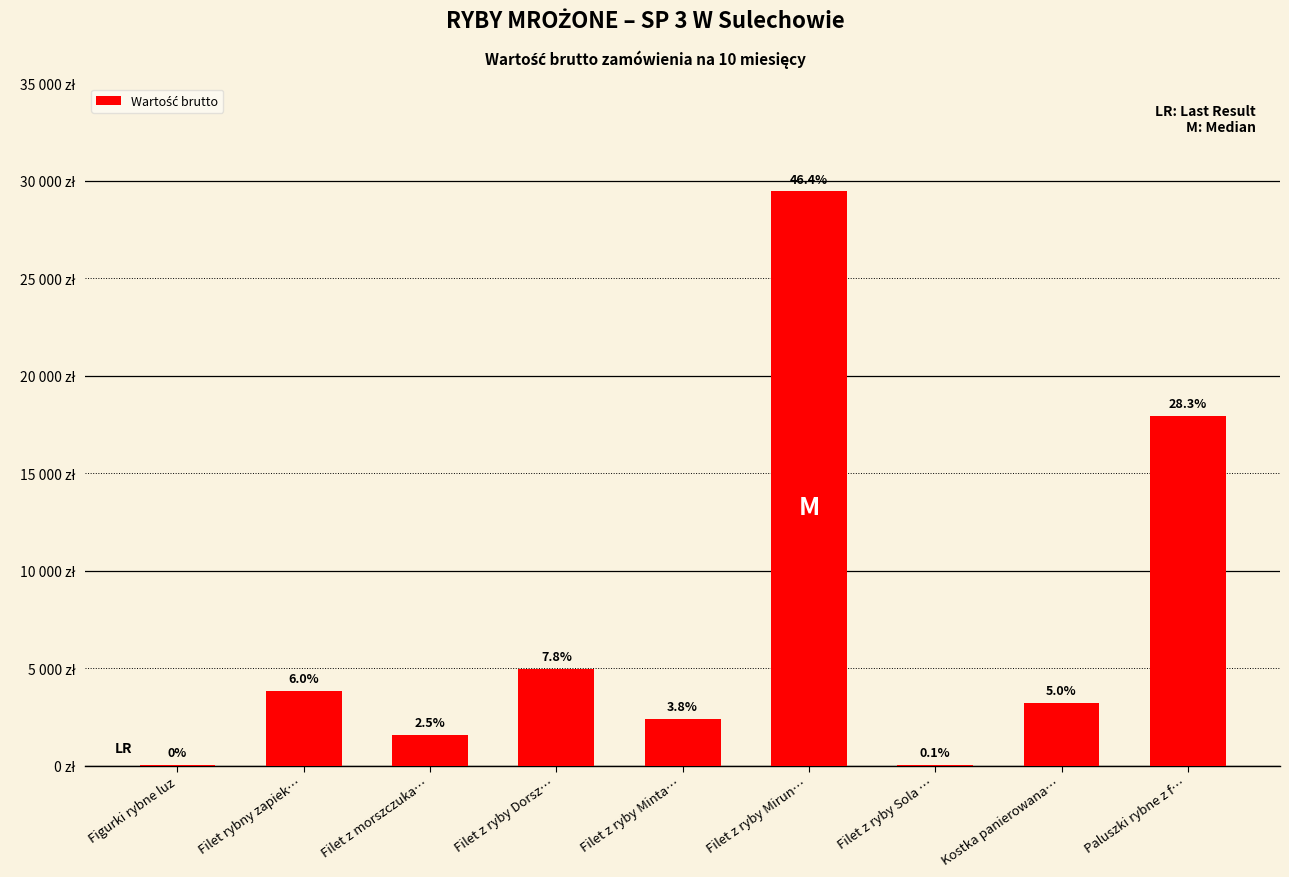

Reading left to right, extract all data points from this chart.

23.9	3828.5	1603.3	4982.7	2411.0	29466.5	48.9	3204.6	17945.7